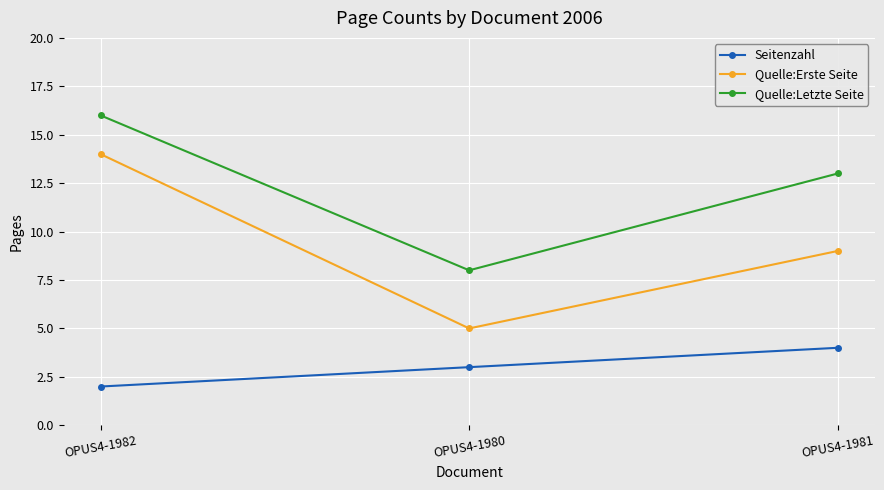

What is the difference between the Seitenzahl values at OPUS4-1982 and OPUS4-1980?

1